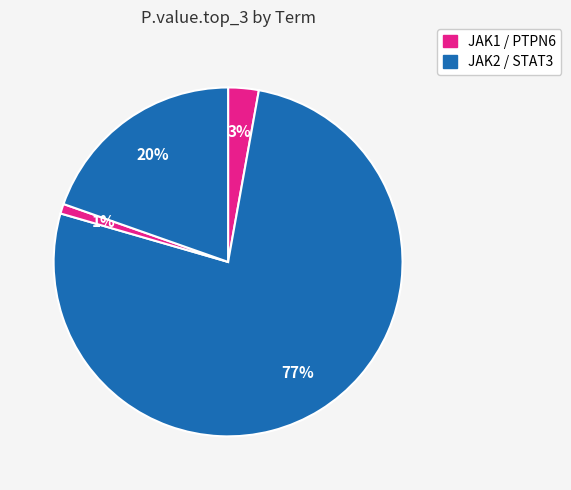

How many slices are in this pie chart?

4